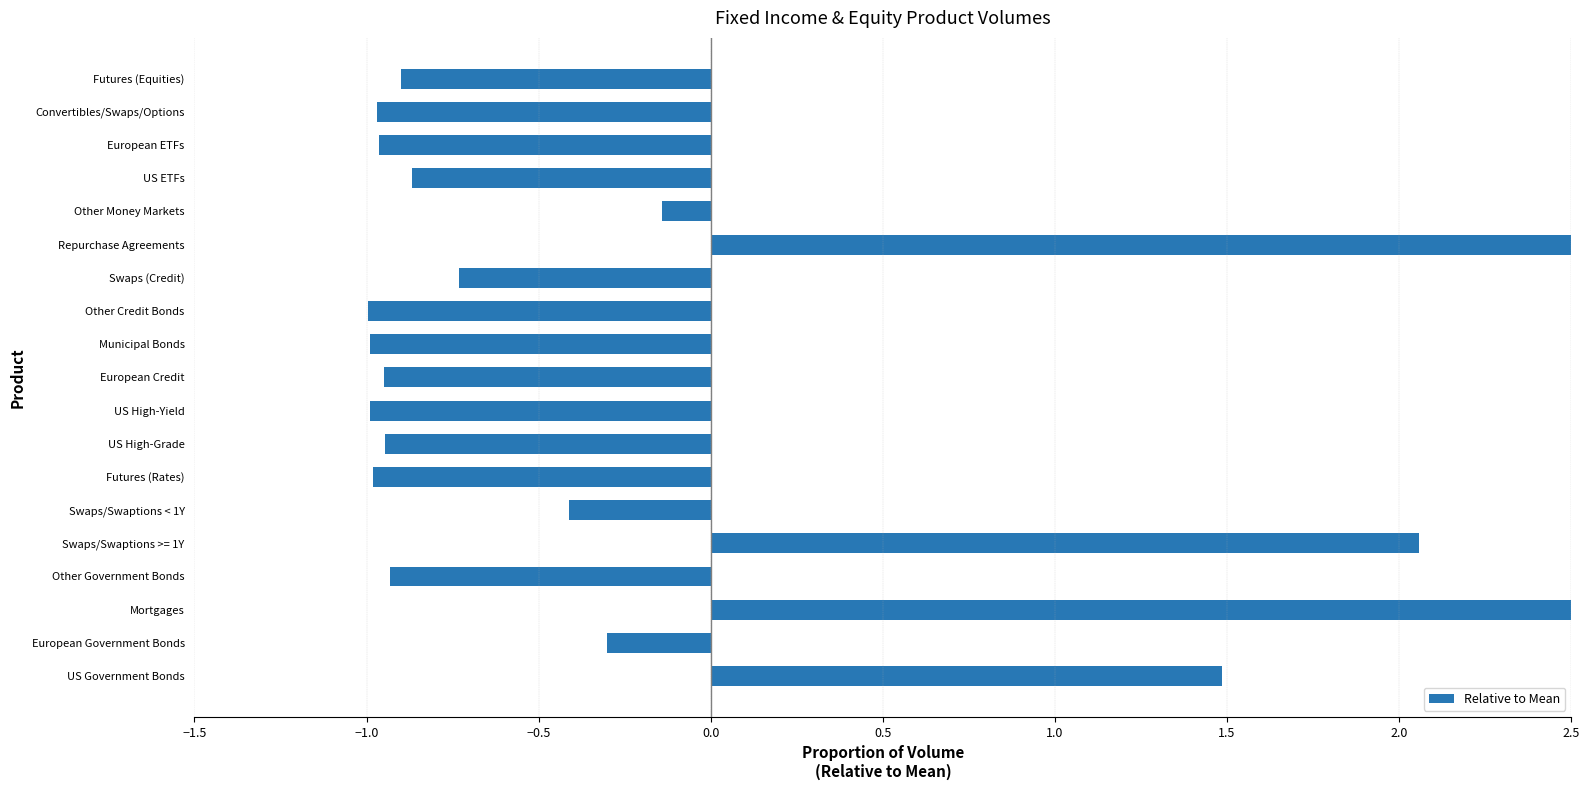

The chart shows a value of -0.9 at US ETFs. True or false?

True